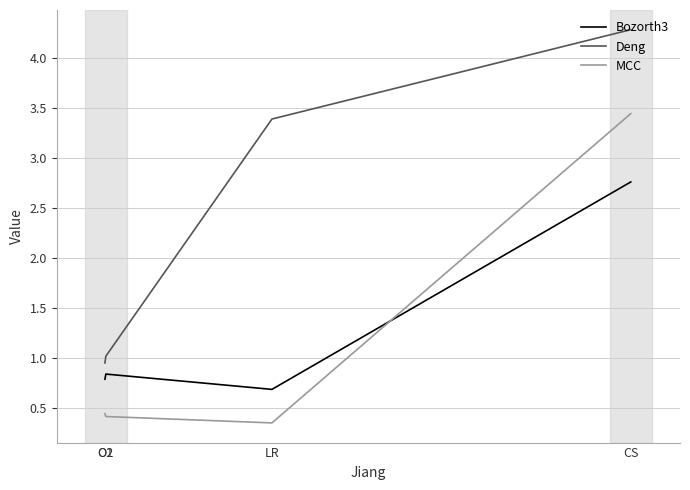

What is the difference between the MCC values at CS and O2?

3.0